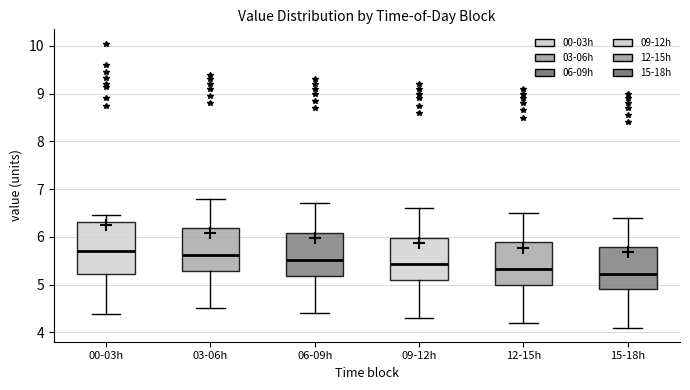

Where does the lower whisker of the box for 03-06h end on the y-axis? The values are not printed on the chart, so give them approximately, as read against the axis.

4.5